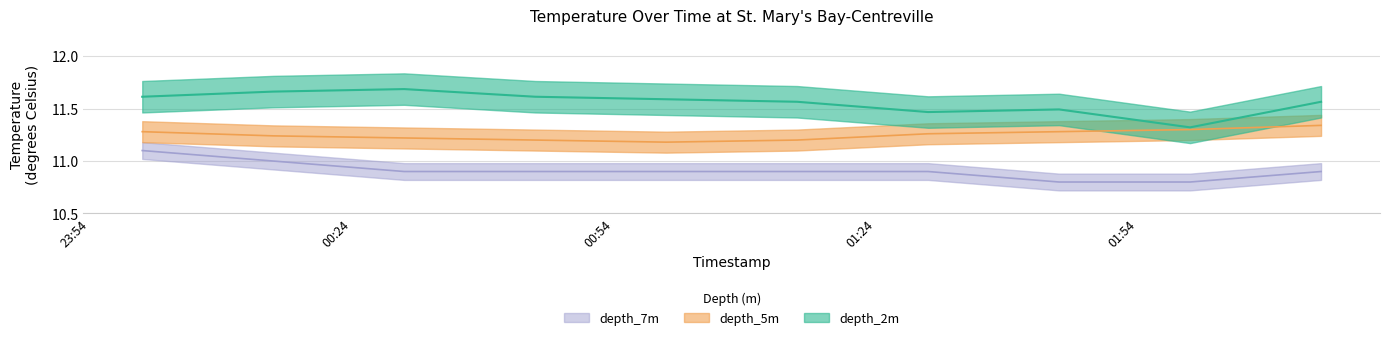

What is the sum of all depth_2m values?

115.6